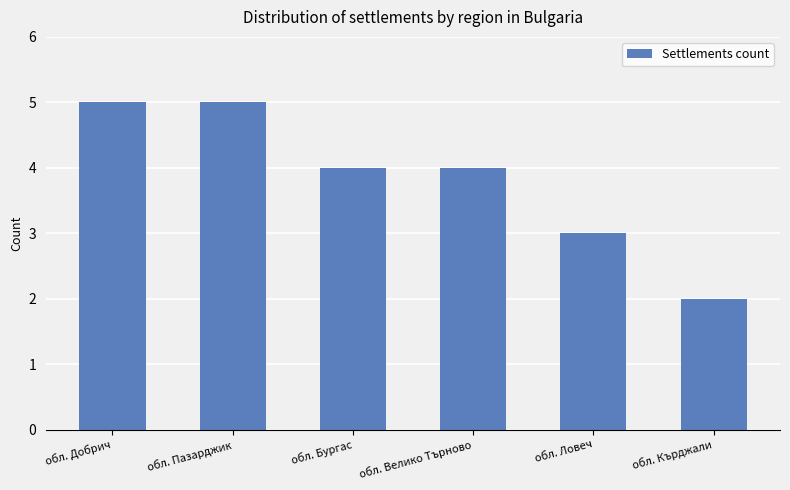

Read the value at обл. Пазарджик.

5